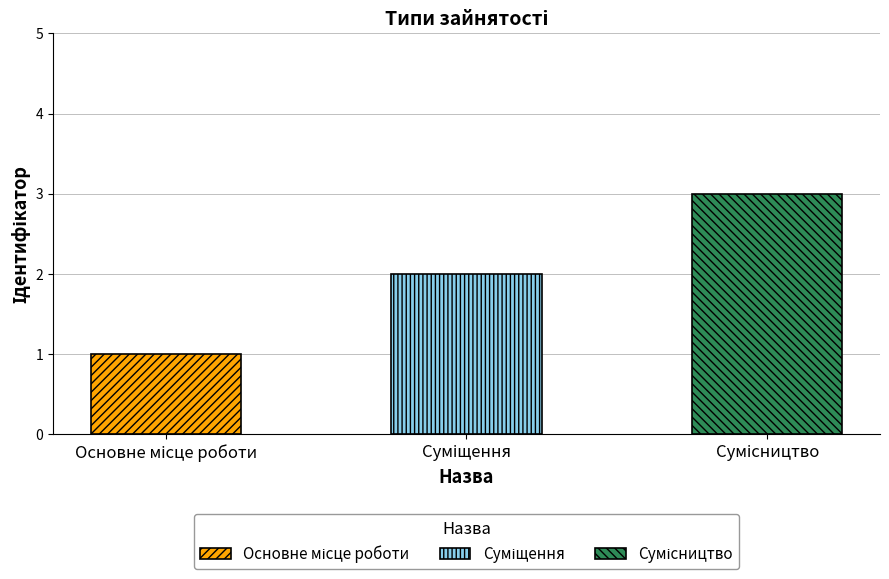

What is the difference between the maximum and minimum values?

2